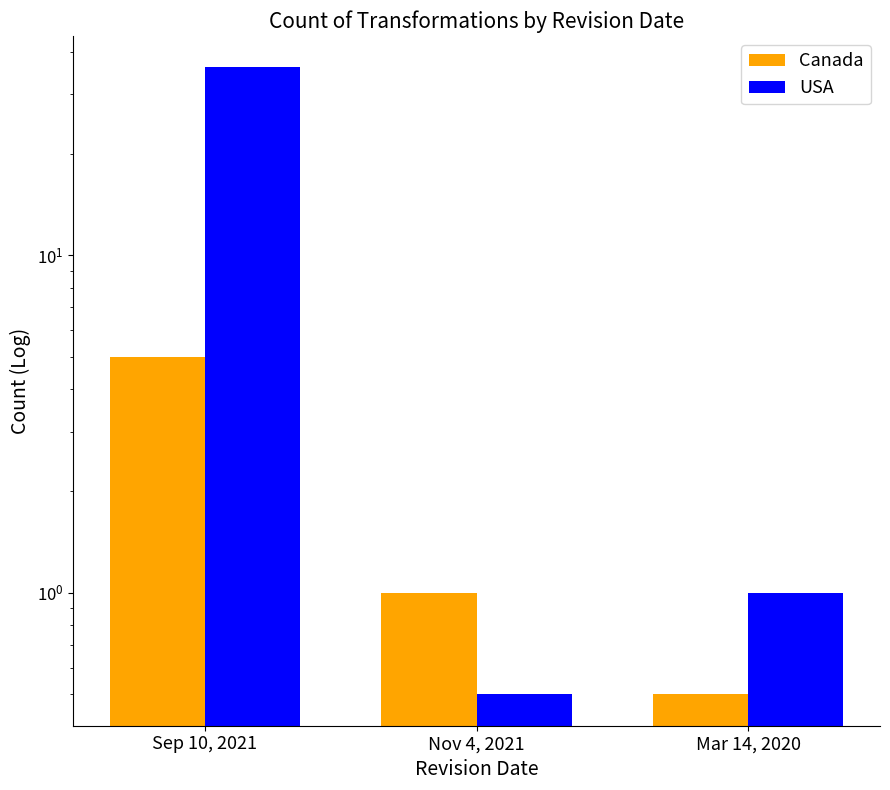

What is the difference between the highest and lowest values at Mar 14, 2020?

0.5